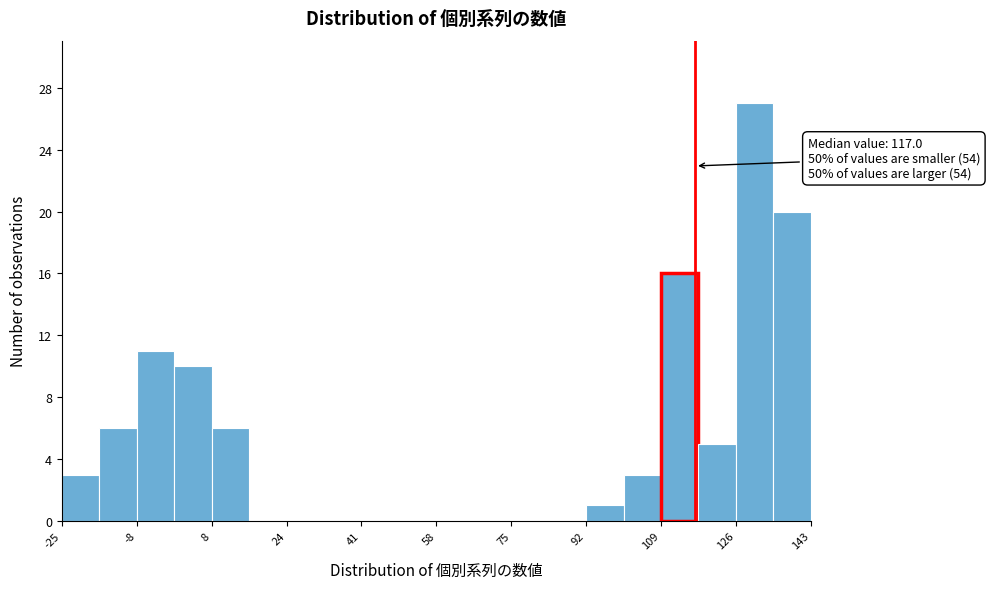

Which range on the x-axis has the tallest bar?

126 to 134